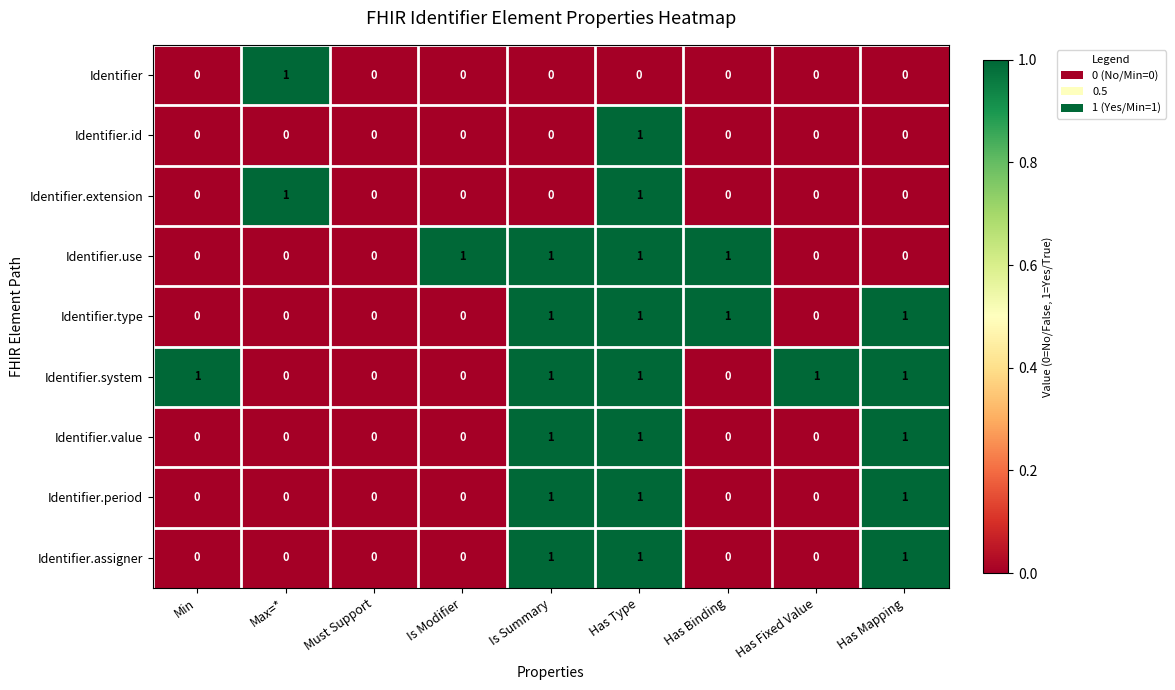

What is the sum of all Identifier.type values?

4